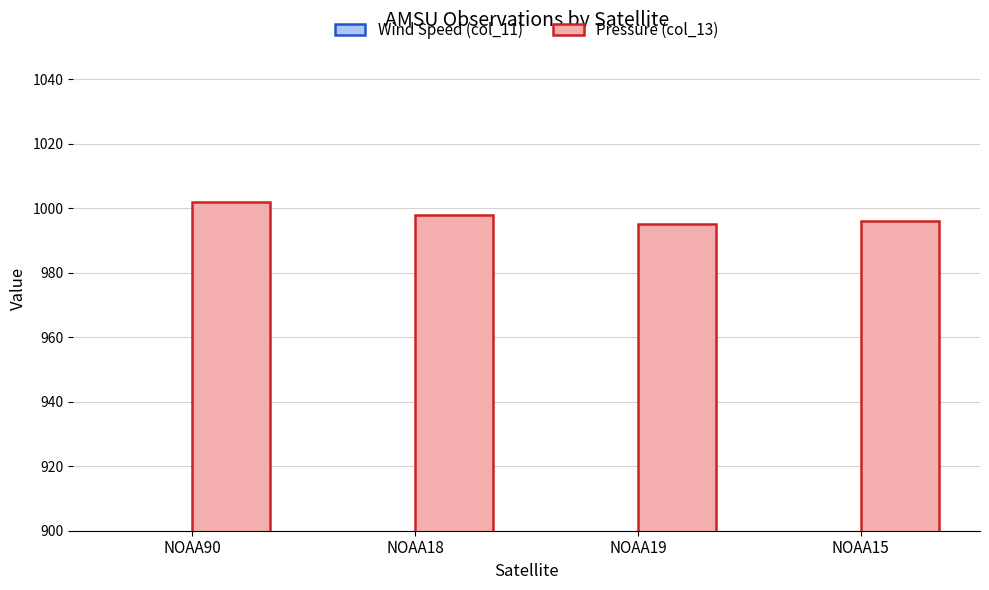

What is the value of the Pressure (col_13) bar at the 1st from the left?

1002